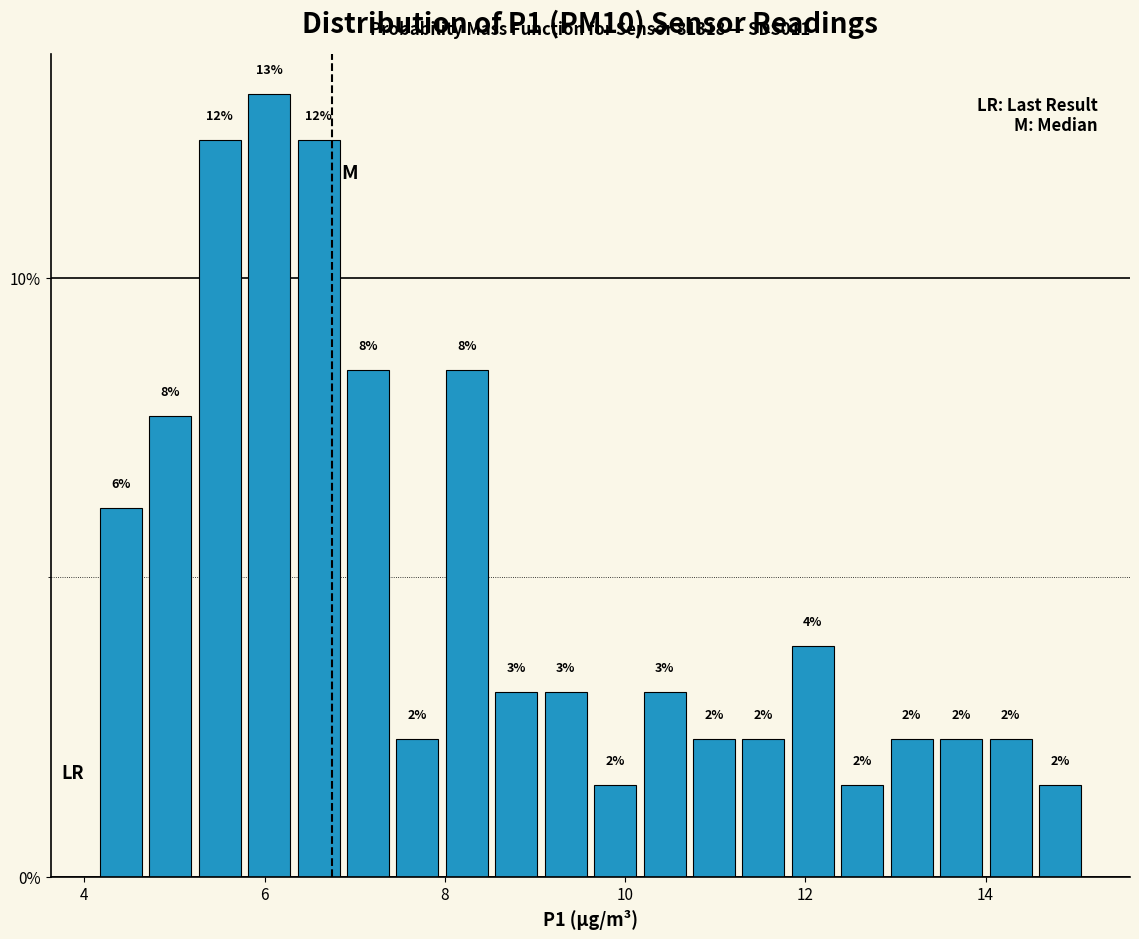

Around what value on the x-axis is the tallest bar? Give the approximate position of its centre, as read against the axis.

6.0